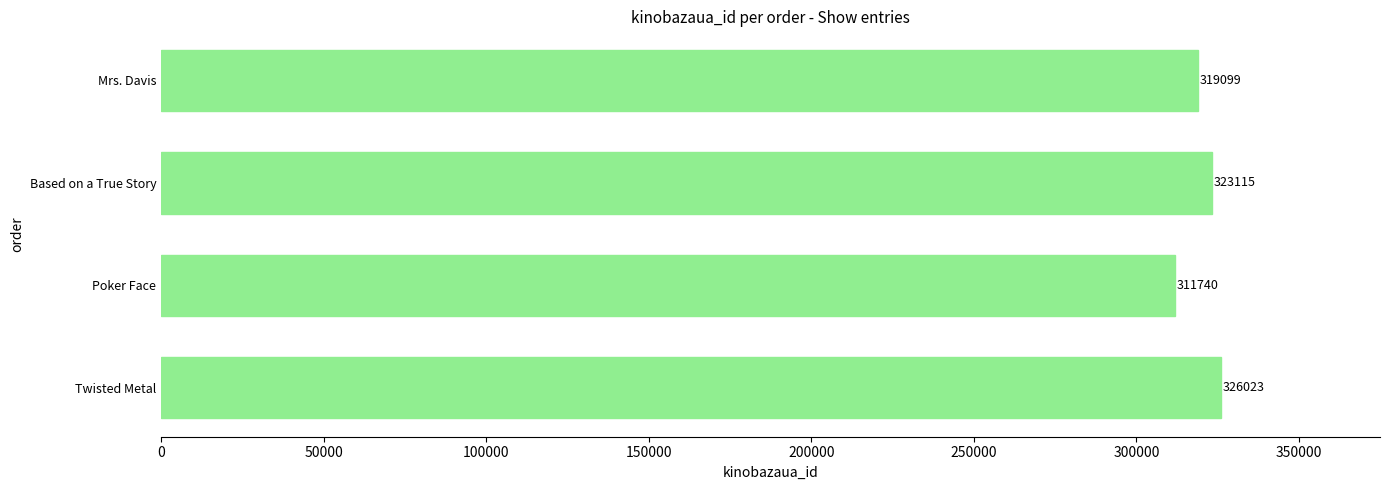

Reading bottom to top, list all the values displayed in this chart.

Twisted Metal=326023	Poker Face=311740	Based on a True Story=323115	Mrs. Davis=319099